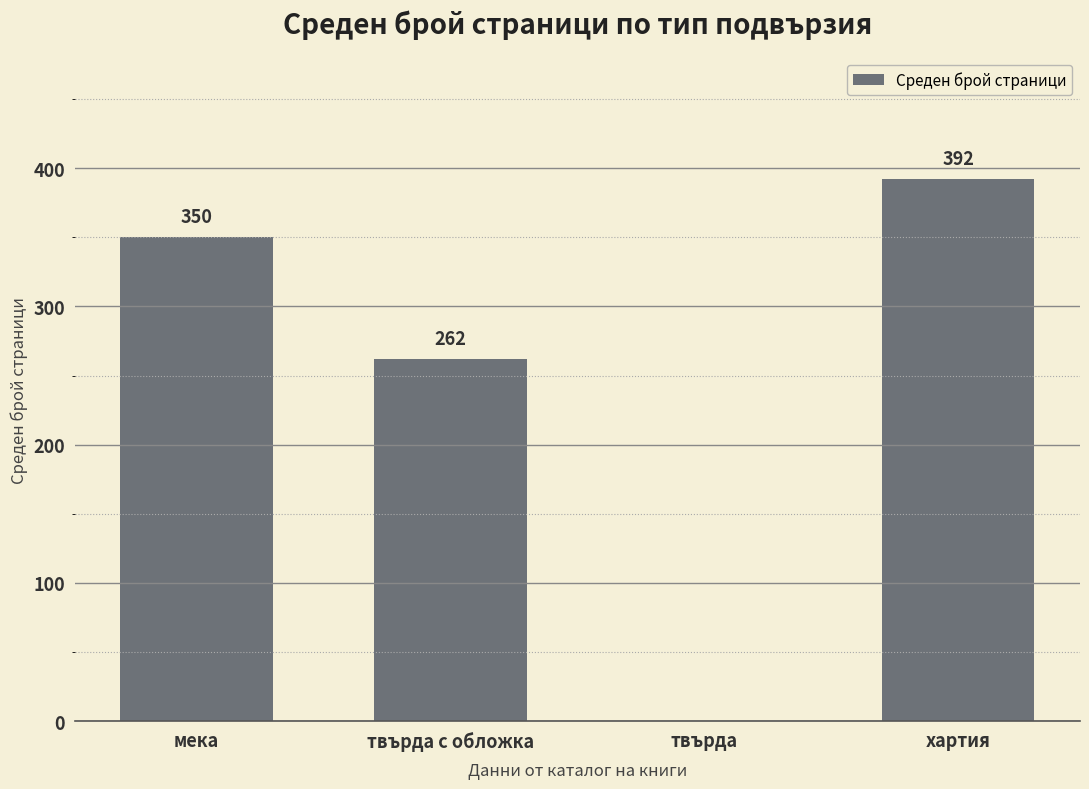

The value at твърда с обложка is 262. True or false?

True